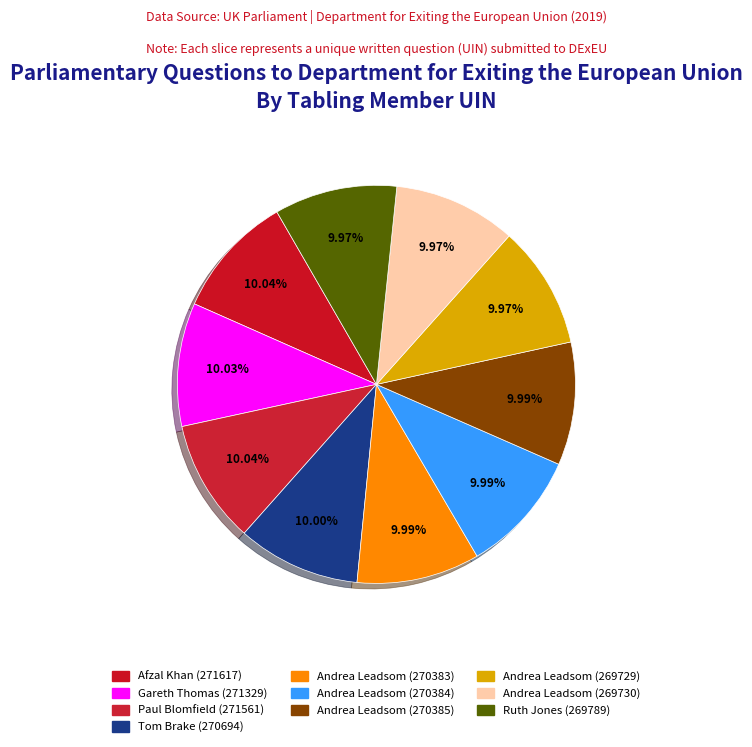

How many slices are in this pie chart?

10